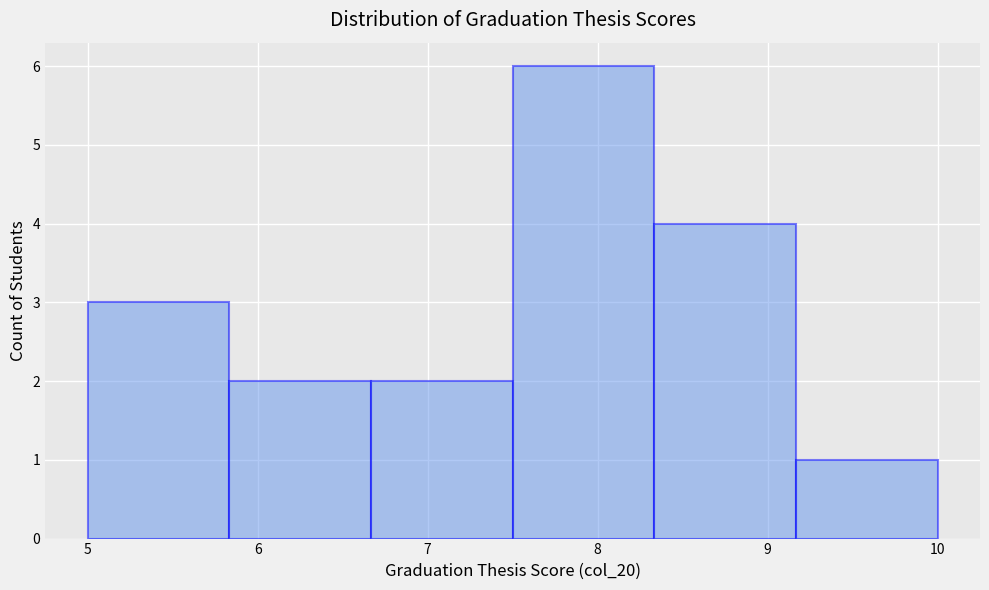

Reading left to right, list every bar in this chart as the range it spans on the x-axis followed by its height. Neither the bar edges nor the heights are printed on the chart, so give them approximately, as read against the axes.

5.0 to 5.8: 3
5.8 to 6.7: 2
6.7 to 7.5: 2
7.5 to 8.3: 6
8.3 to 9.2: 4
9.2 to 10.0: 1